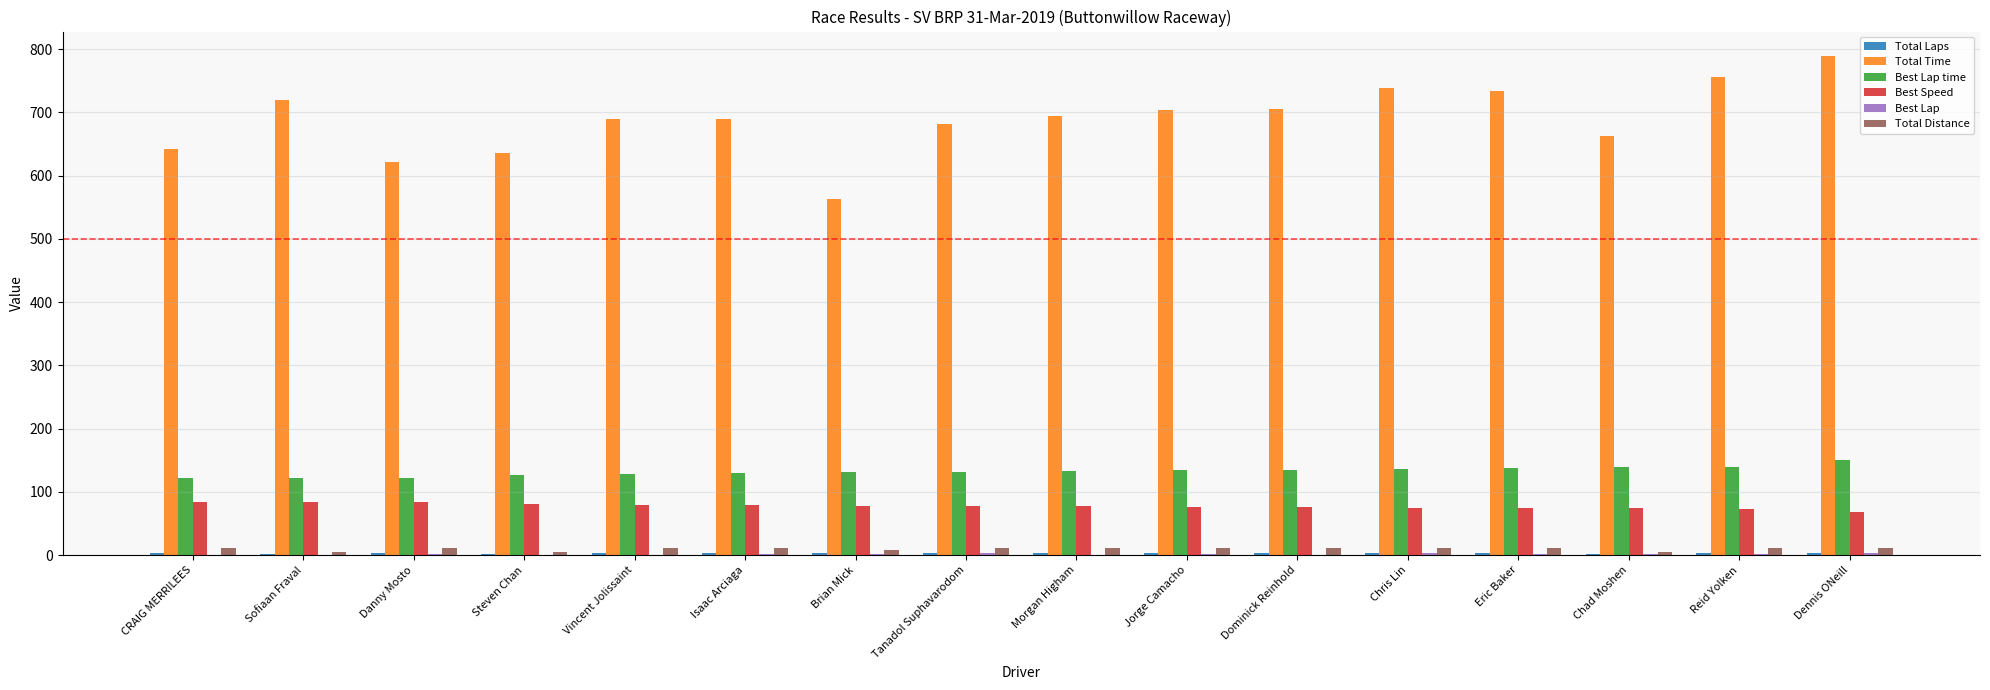

True or false: Total Time has a value of 635.8 at Steven Chan.

True